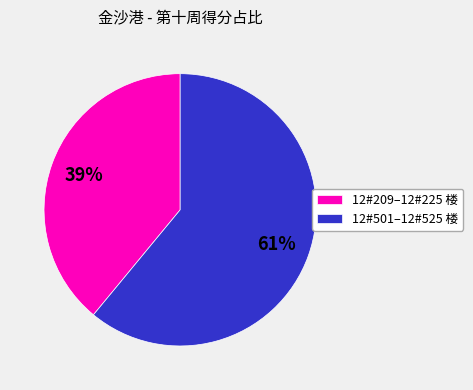

Between 12#501–12#525 楼 and 12#209–12#225 楼, which is larger?

12#501–12#525 楼